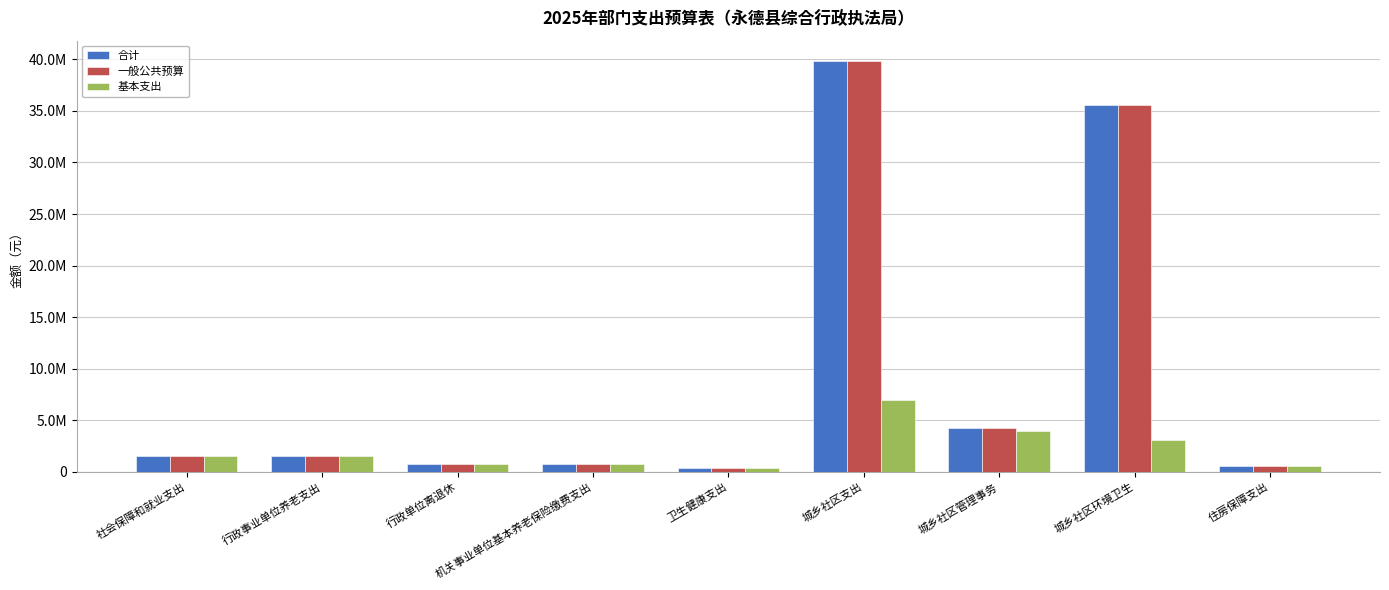

Where does the 合计 series first go above 1538324?

社会保障和就业支出